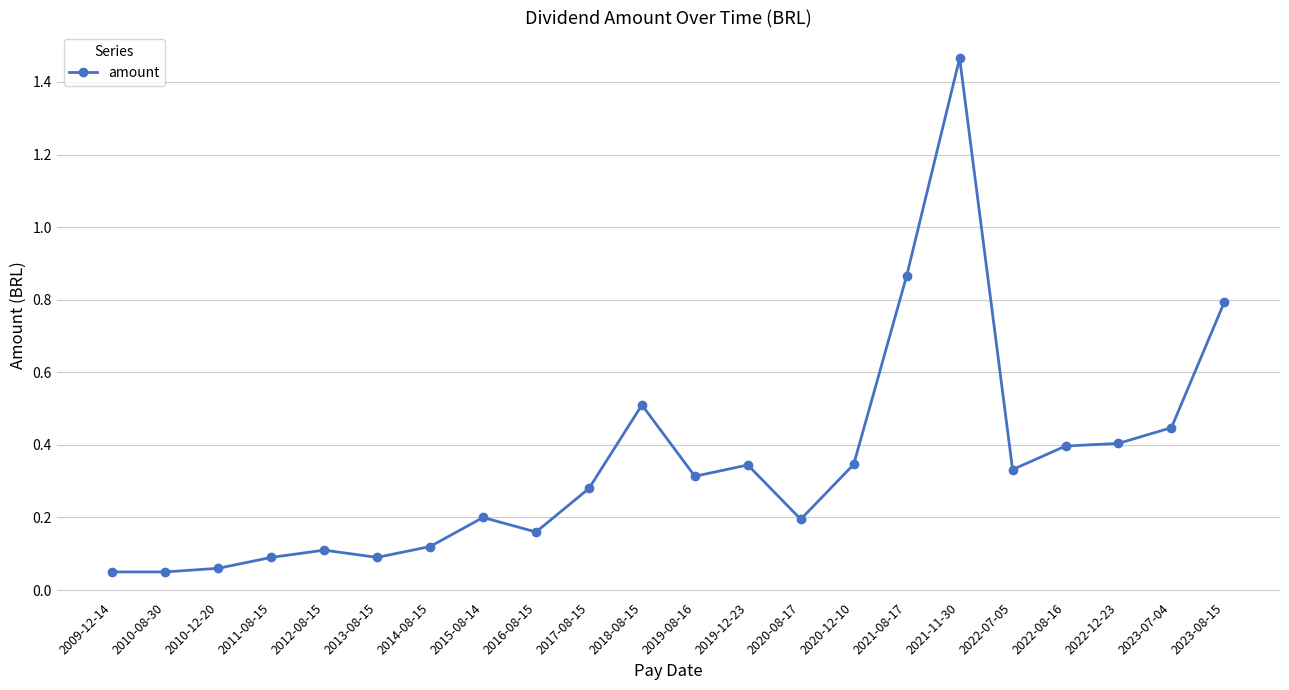

True or false: the data has more than 2 interior local peaks.

True